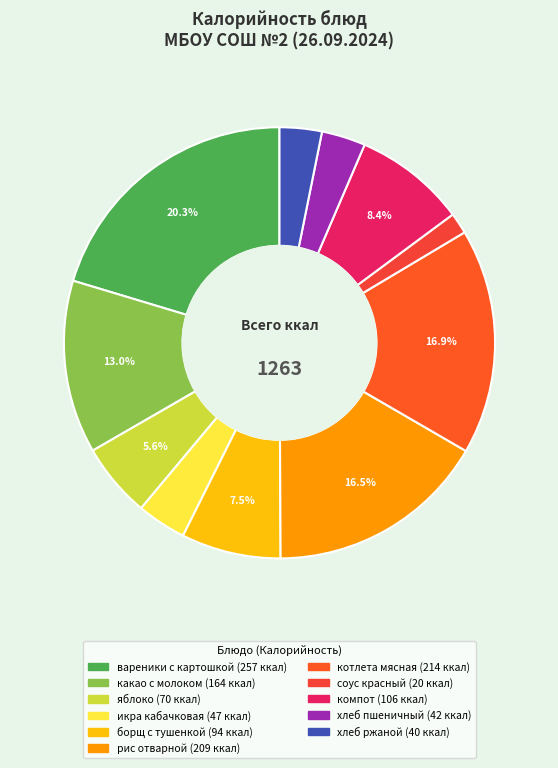

Count the number of slices in the pie.

11